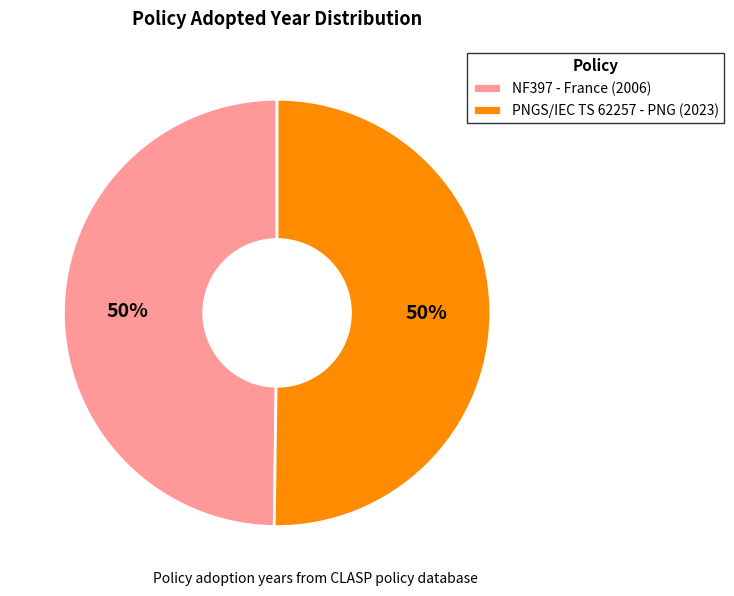

How many slices are in this pie chart?

2